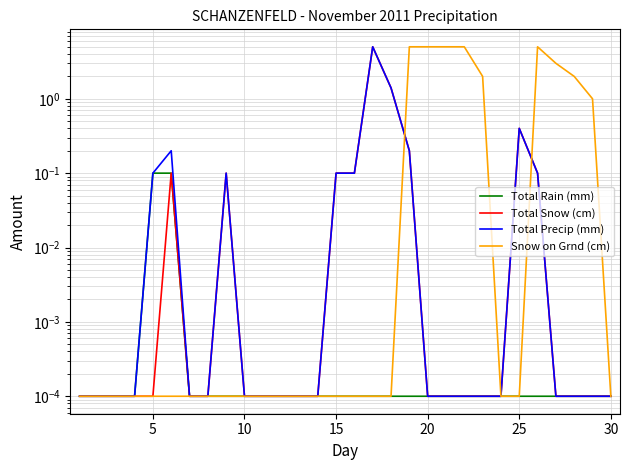

True or false: Snow on Grnd (cm) and Total Precip (mm) intersect in this chart.

True